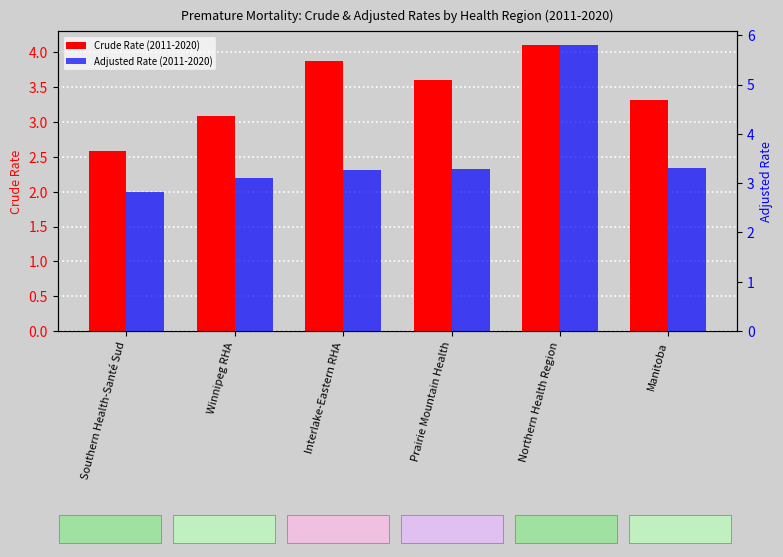

What is the label of the 5th bar from the left?

Northern Health Region